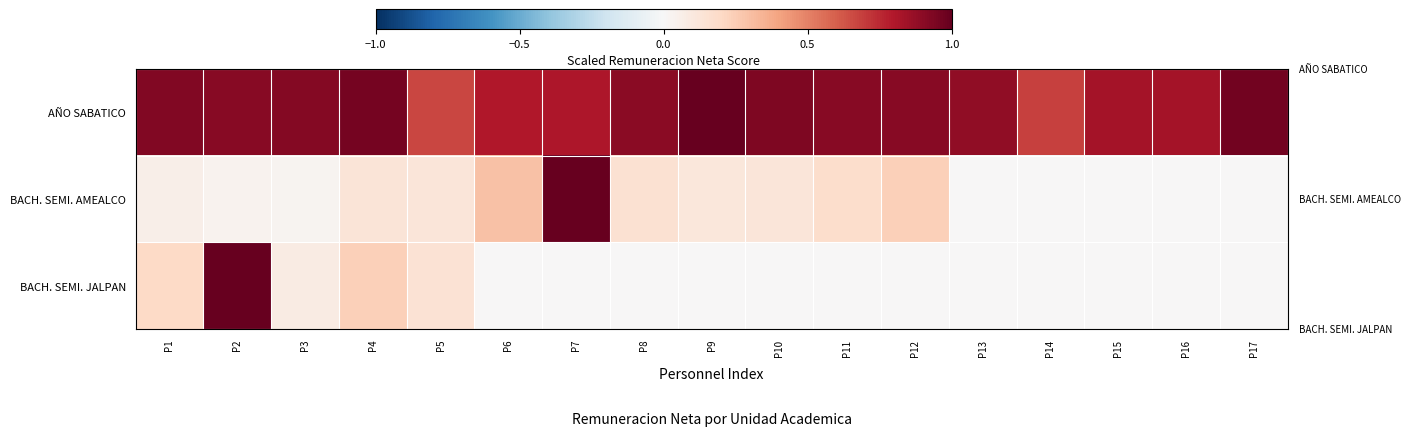

Which series has the largest range (max minus min)?

BACH. SEMI. AMEALCO